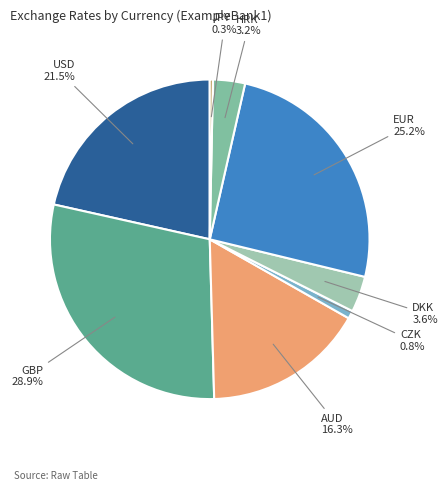

Is there any slice that represents more than half of the pie?

No